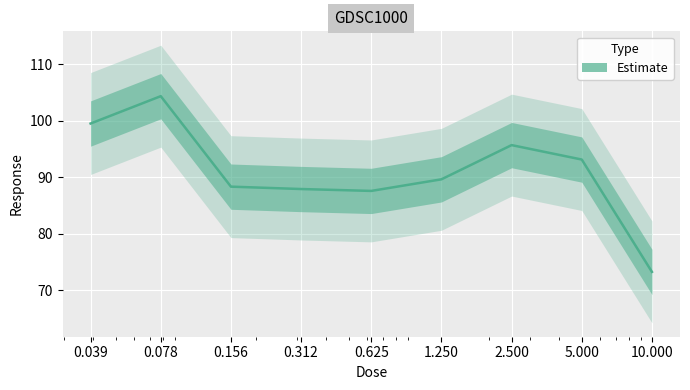

What is the difference between the values at 5.000 and 0.156?

4.8